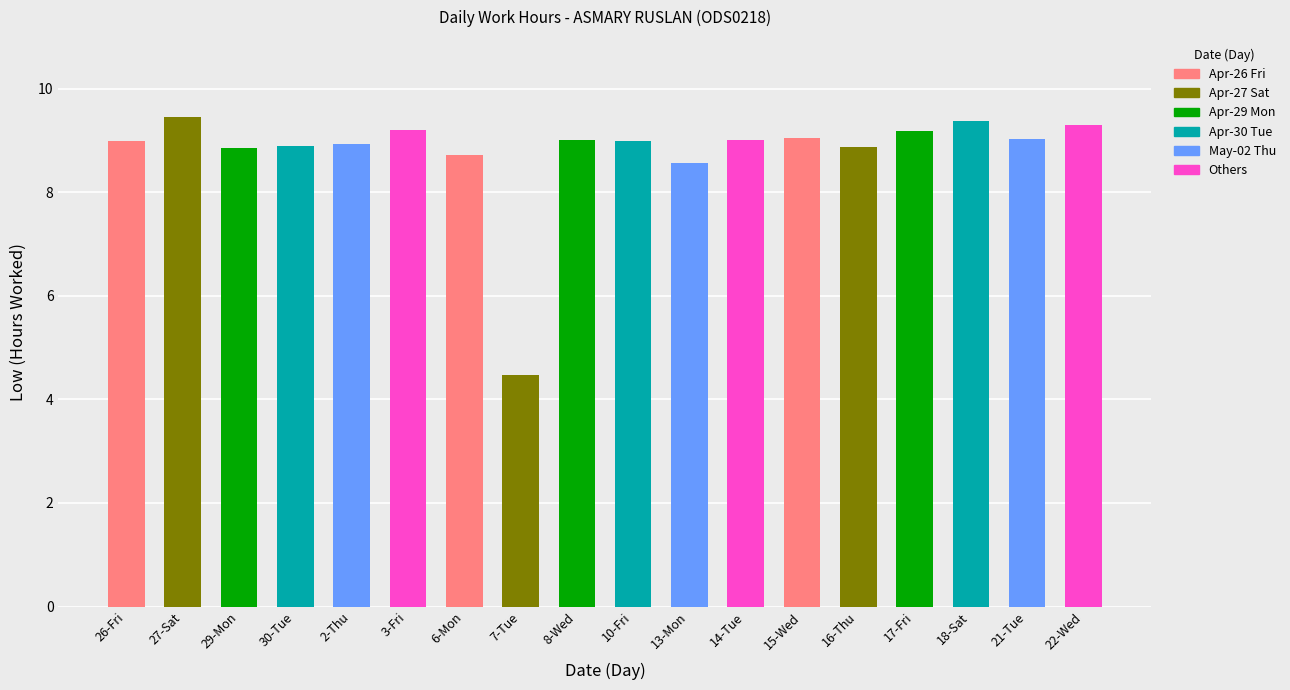

What is the greatest value displayed?

9.5